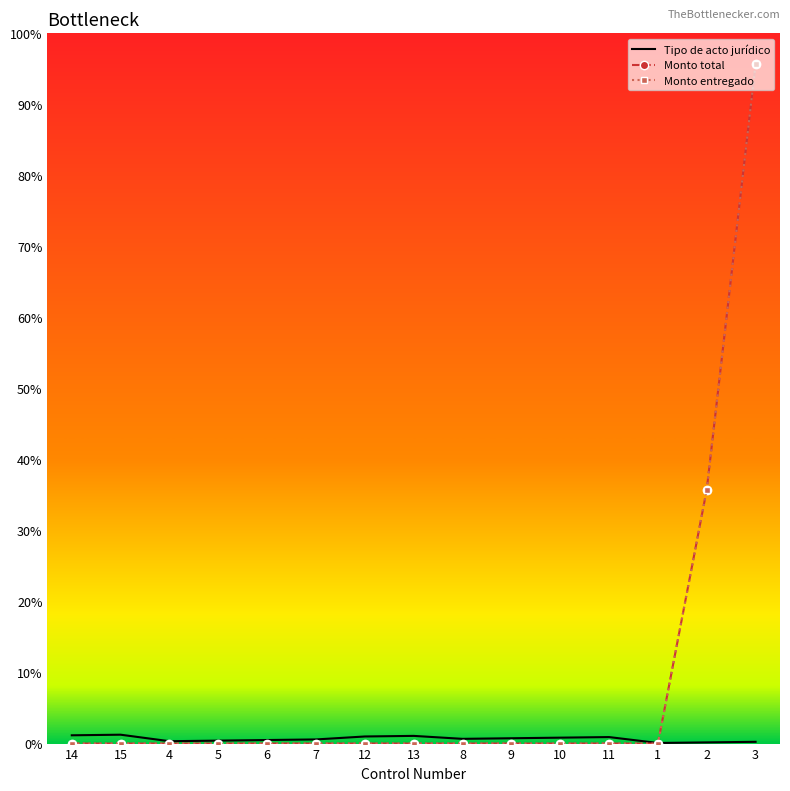

Rank the series by their maximum value, from lowest to highest.

Tipo de acto jurídico, Monto total, Monto entregado